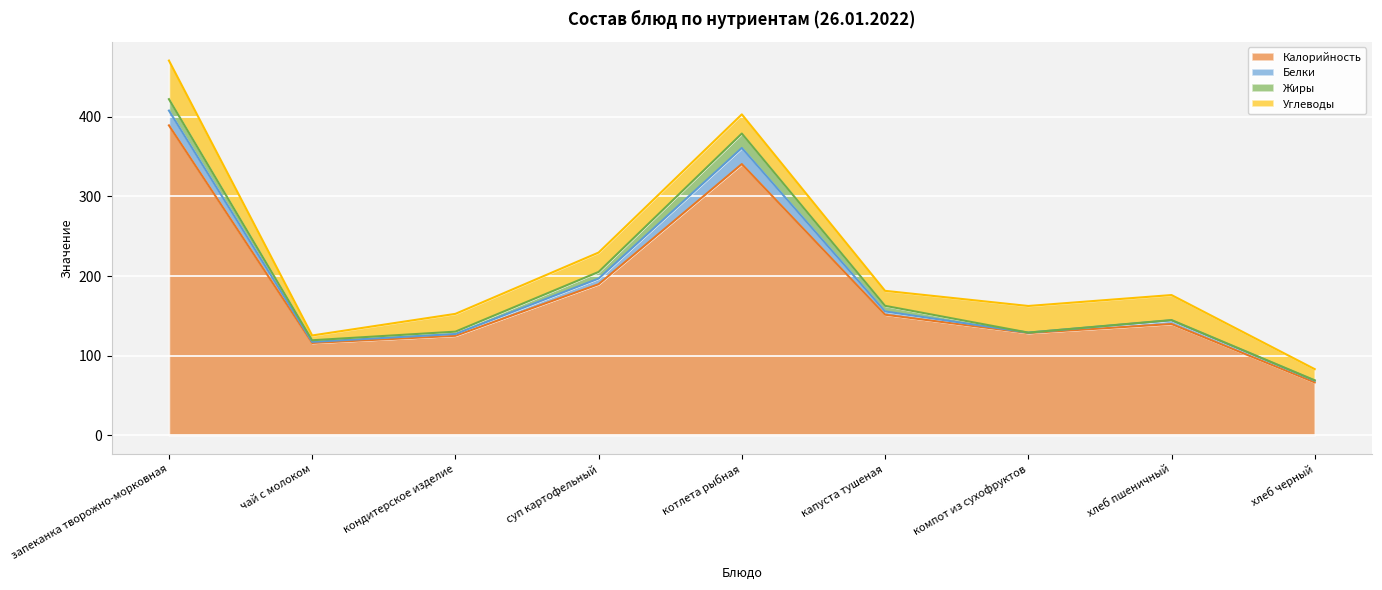

What is the spread (max minus min) of values at кондитерское изделие?

122.8